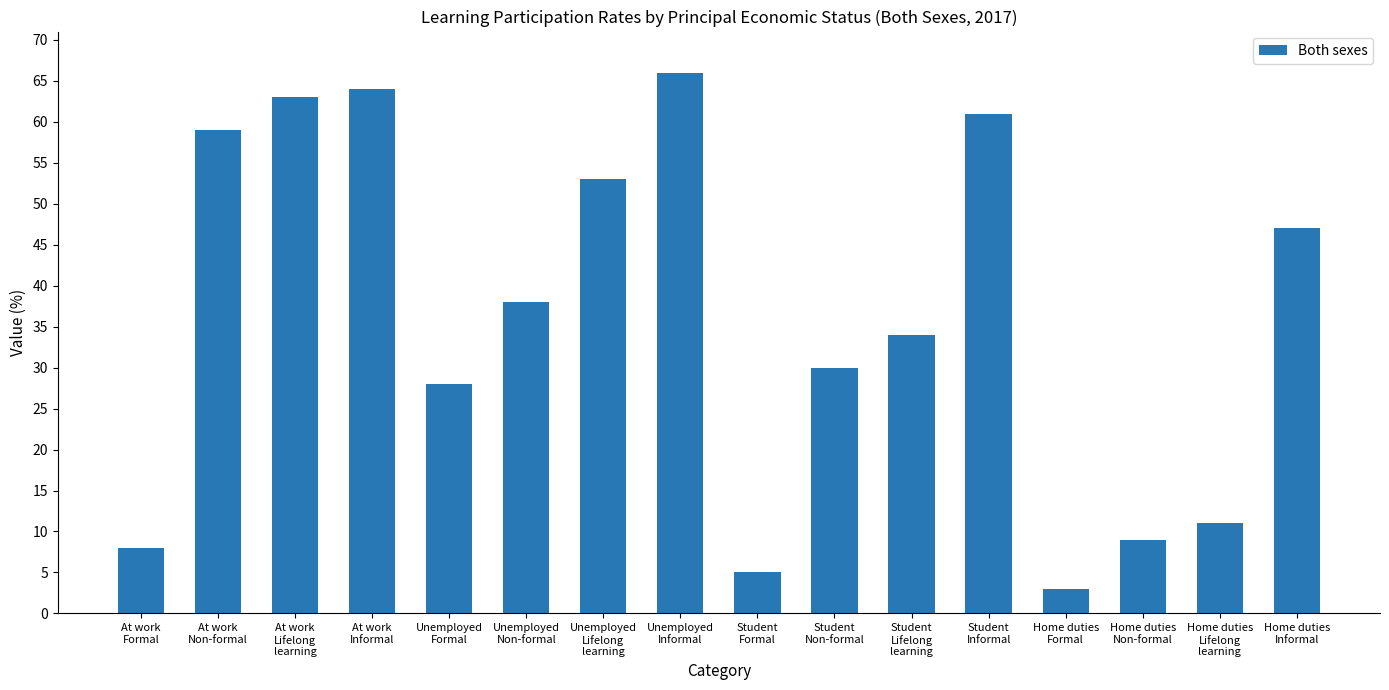

What is the label of the 16th bar from the left?

Home duties
Informal